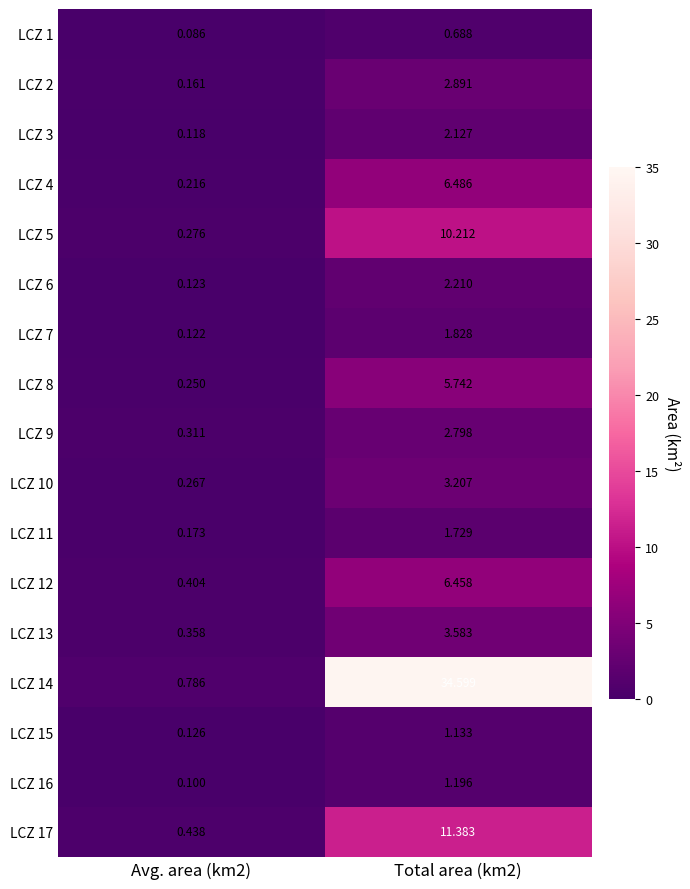

Which series has the widest spread of values?

LCZ 14